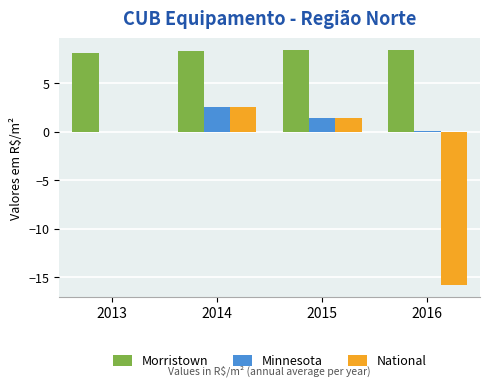

What is the average value of the Minnesota series?

1.0